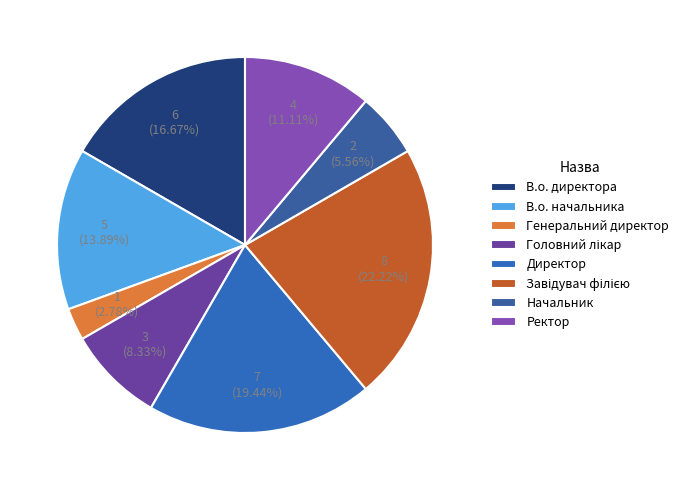

How many slices are in this pie chart?

8